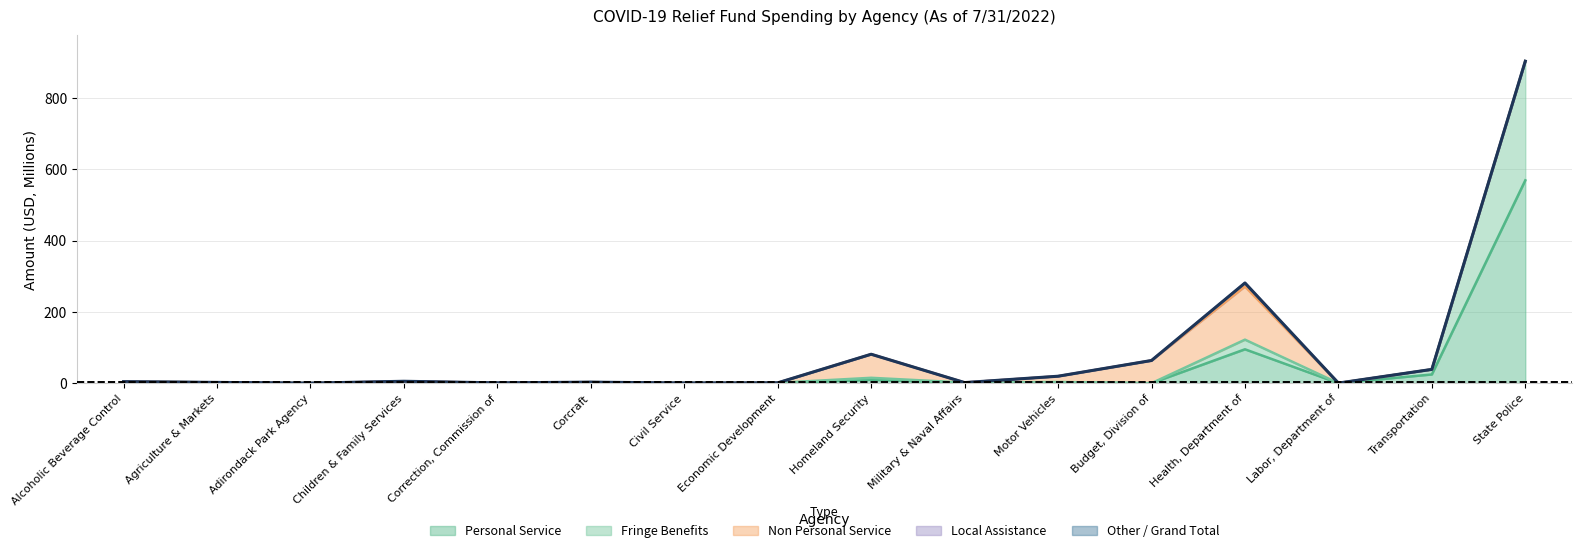

What is the maximum value for Personal Service?

568.8